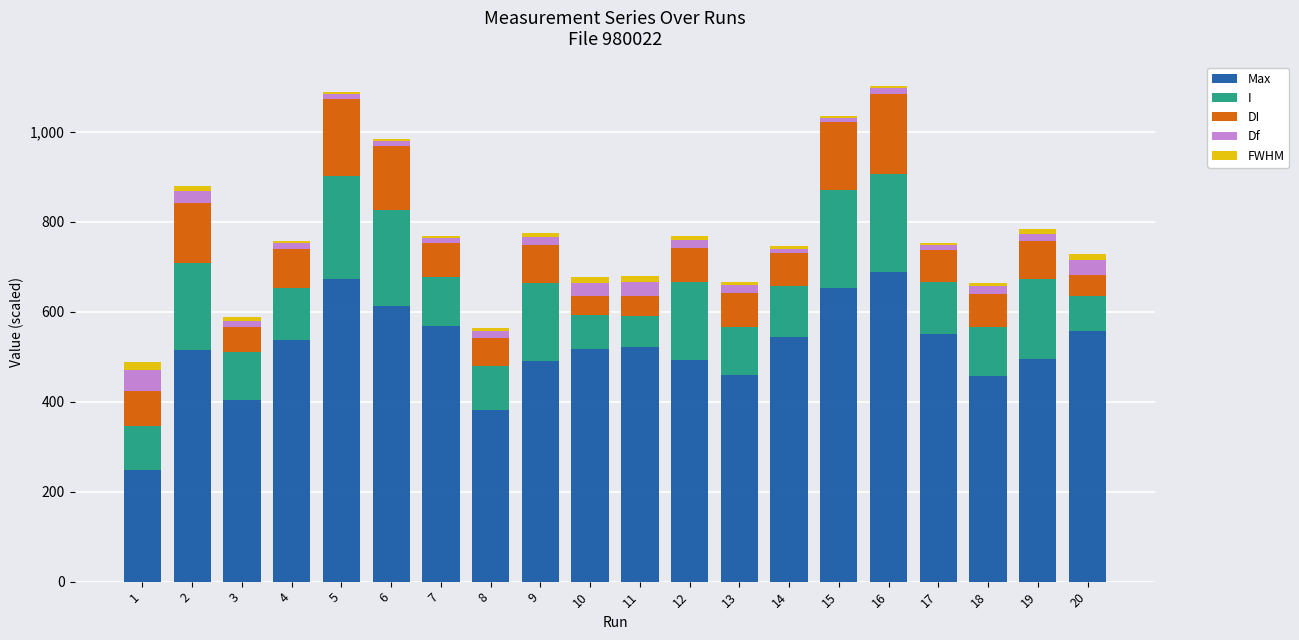

What is the minimum value for Max?

249.0